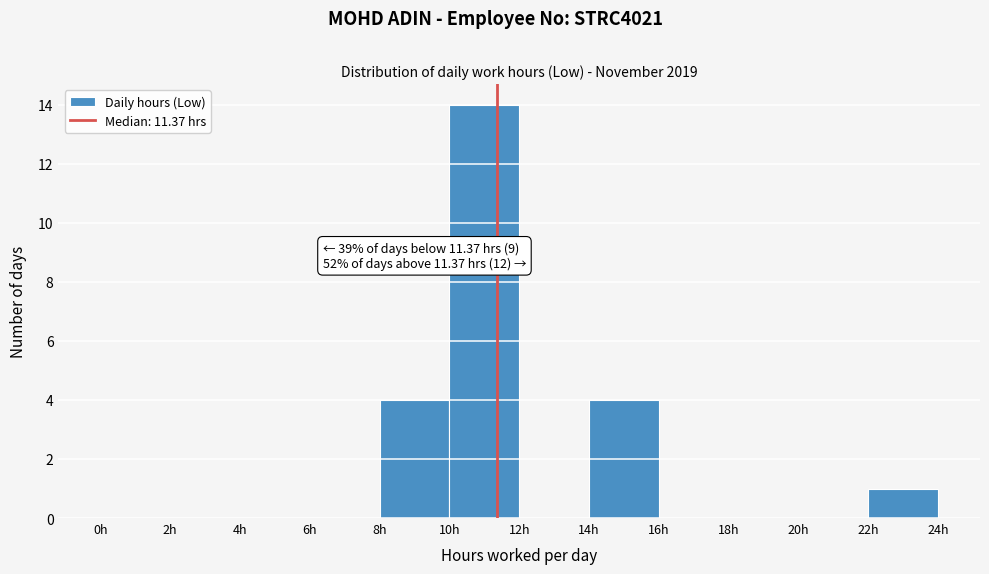

Over which range of the x-axis is the bar tallest?

10 to 12